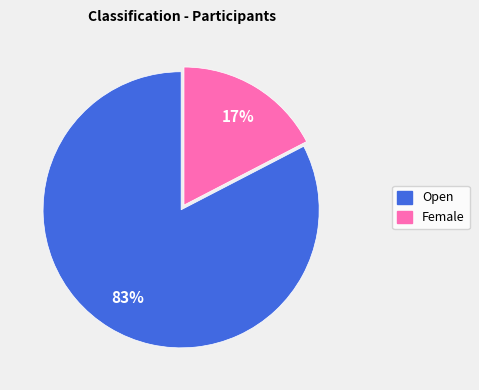

To the nearest percent, what is the average slice percentage?

50%